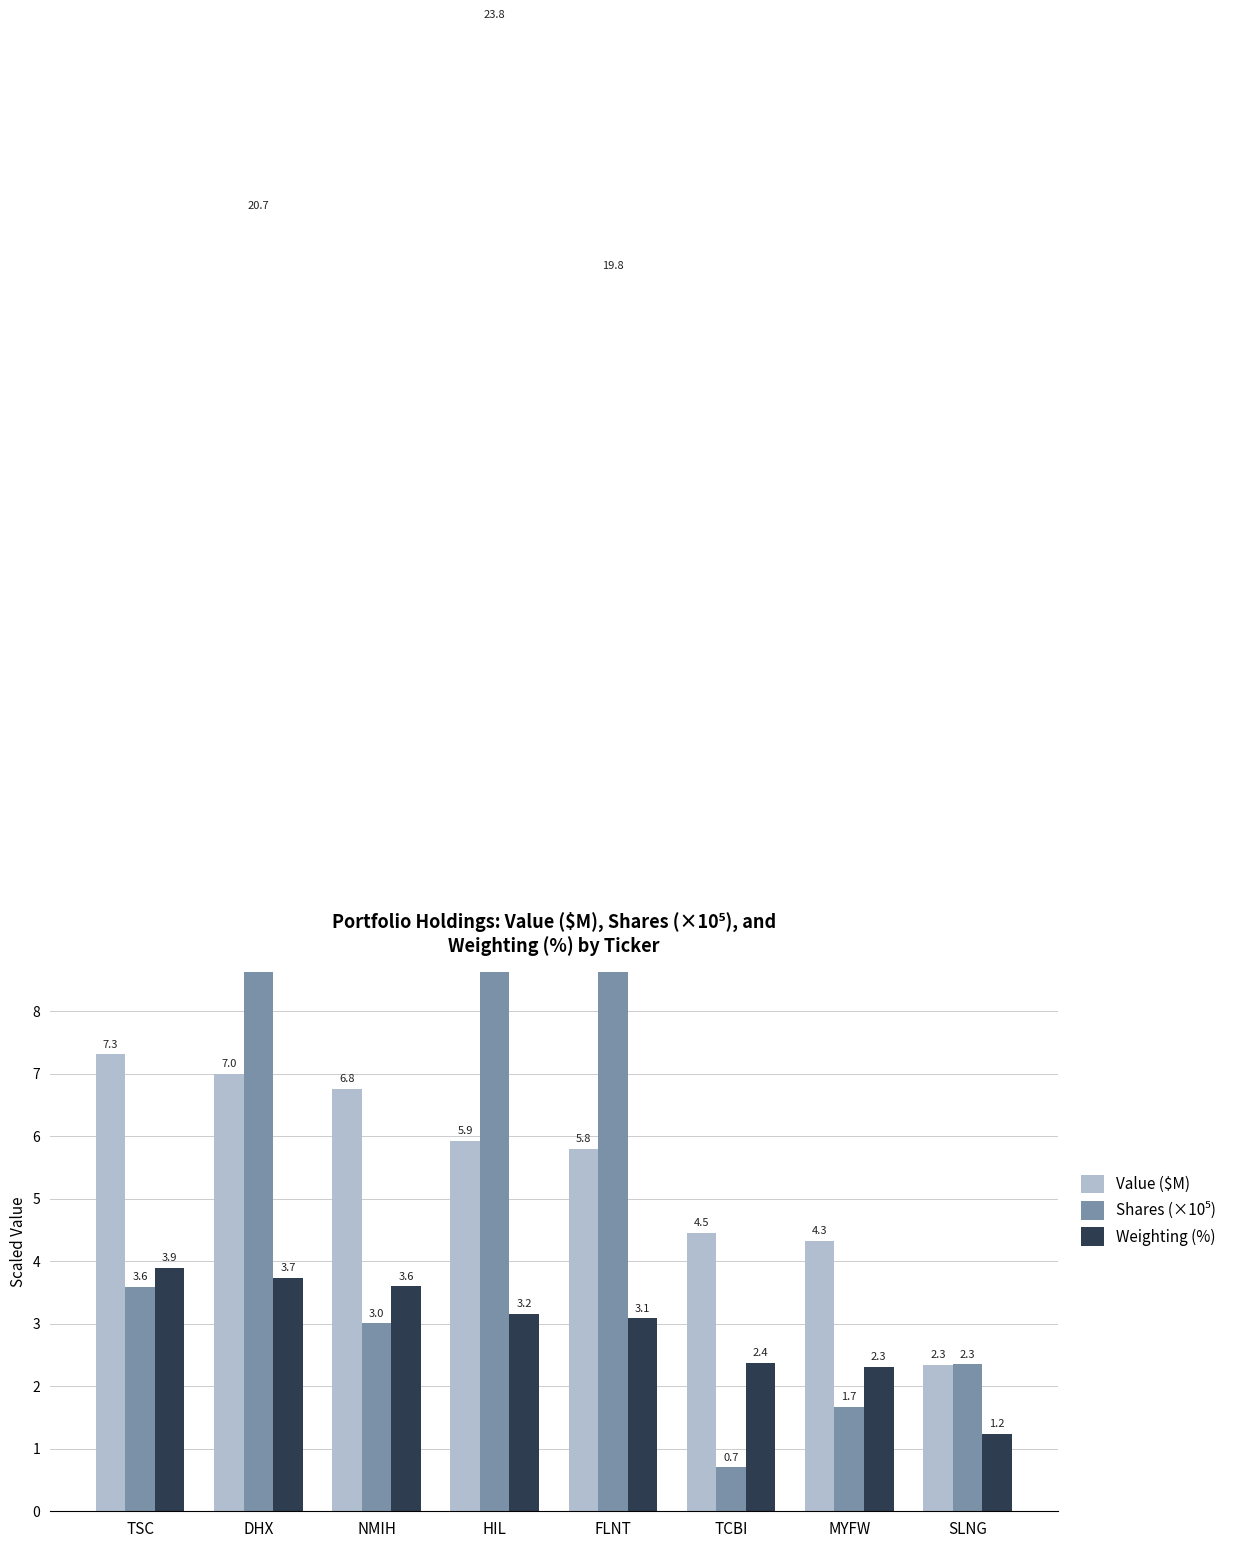

Is it true that Value ($M) equals 3.2 at DHX?

False